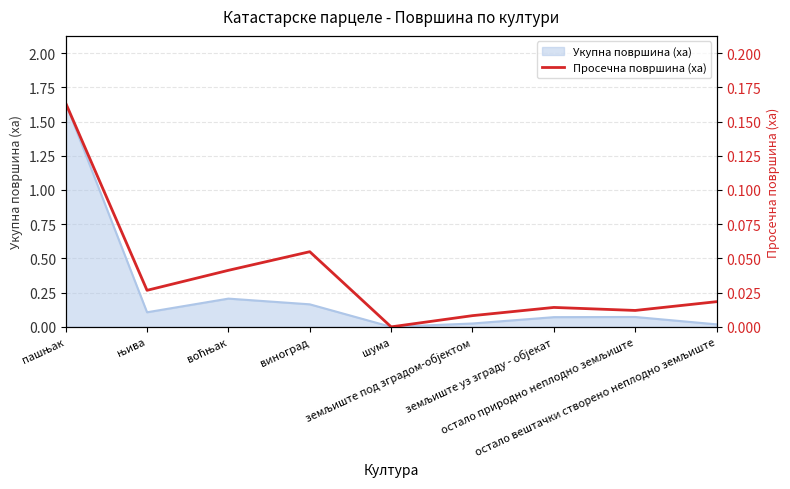

Reading right to left, extract all data points from this chart.

остало вештачки створено неплодно земљиште=0.0	остало природно неплодно земљиште=0.0	земљиште уз зграду - објекат=0.0	земљиште под зградом-објектом=0.0	шума=0.0	виноград=0.1	воћњак=0.0	њива=0.0	пашњак=0.2